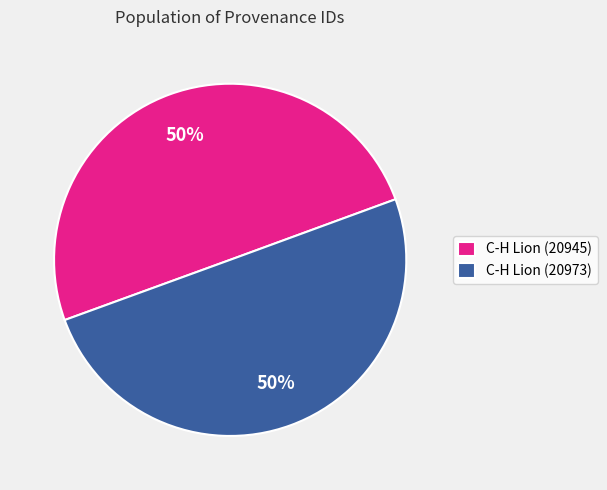

To the nearest percent, what percentage of the pie is C-H Lion (20973)?

50%